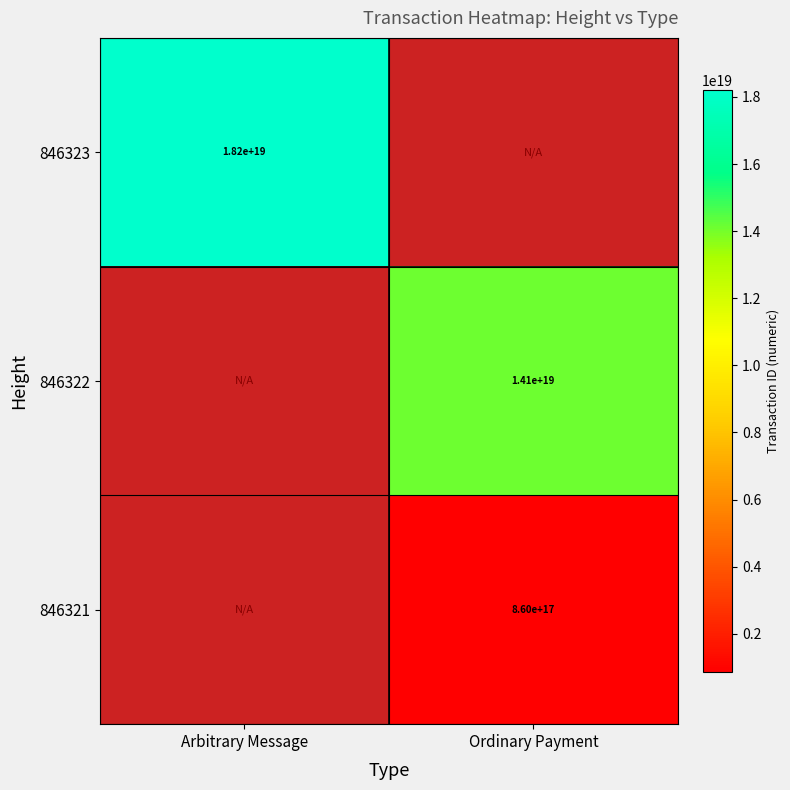

How many series are shown in this chart?

3